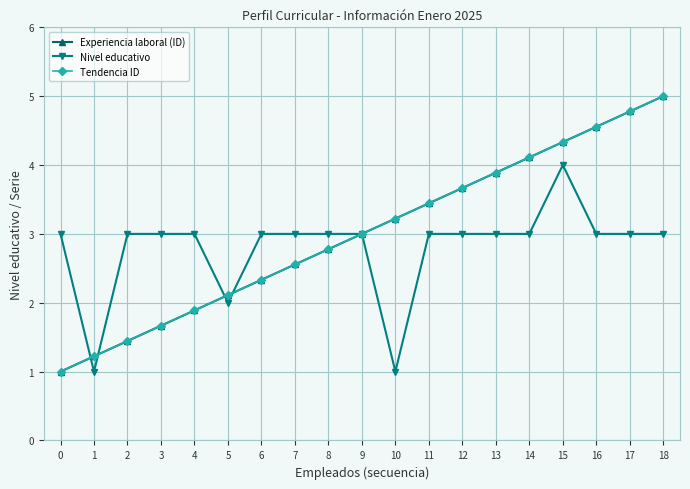

Between 6 and 15, which series saw the biggest shift?

Experiencia laboral (ID)